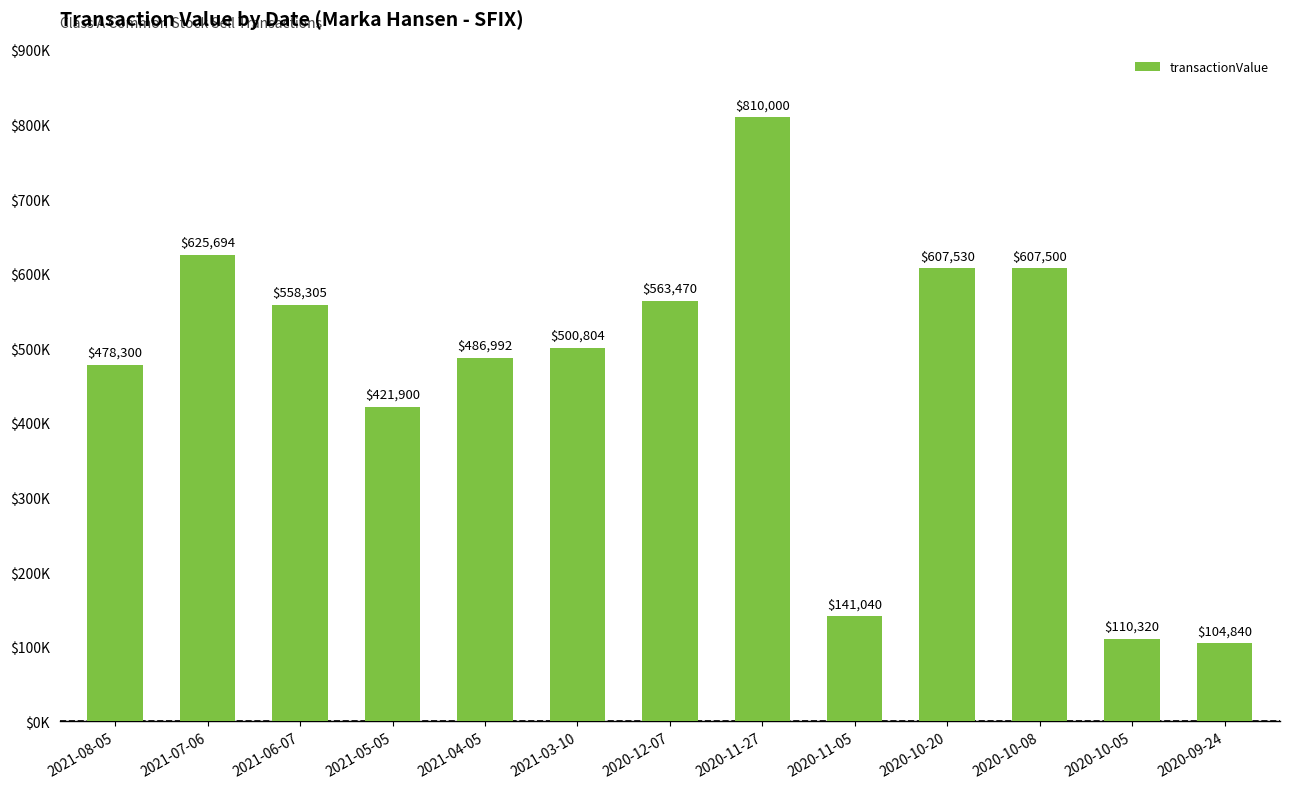

Reading left to right, transcribe all the data shown in this chart.

478300	625694	558305	421900	486992	500804	563470	810000	141040	607530	607500	110320	104840